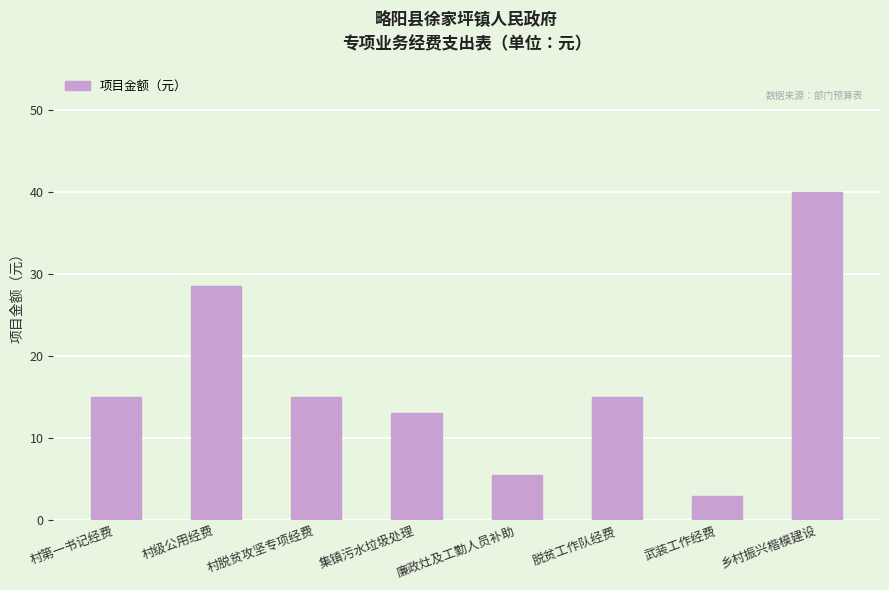

How many bars are there in total?

8